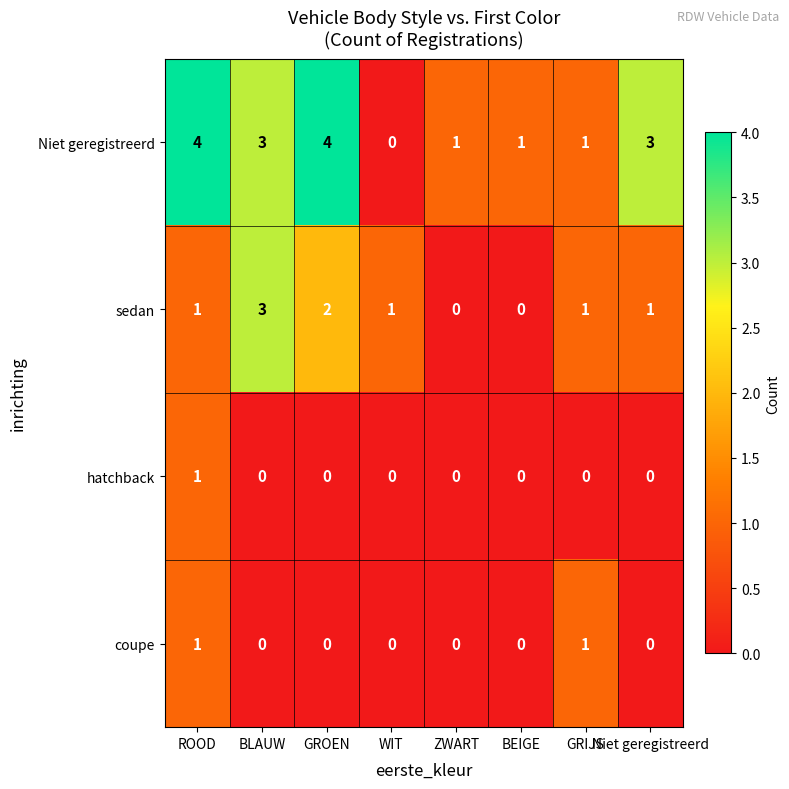

How many values in hatchback are above zero?

1